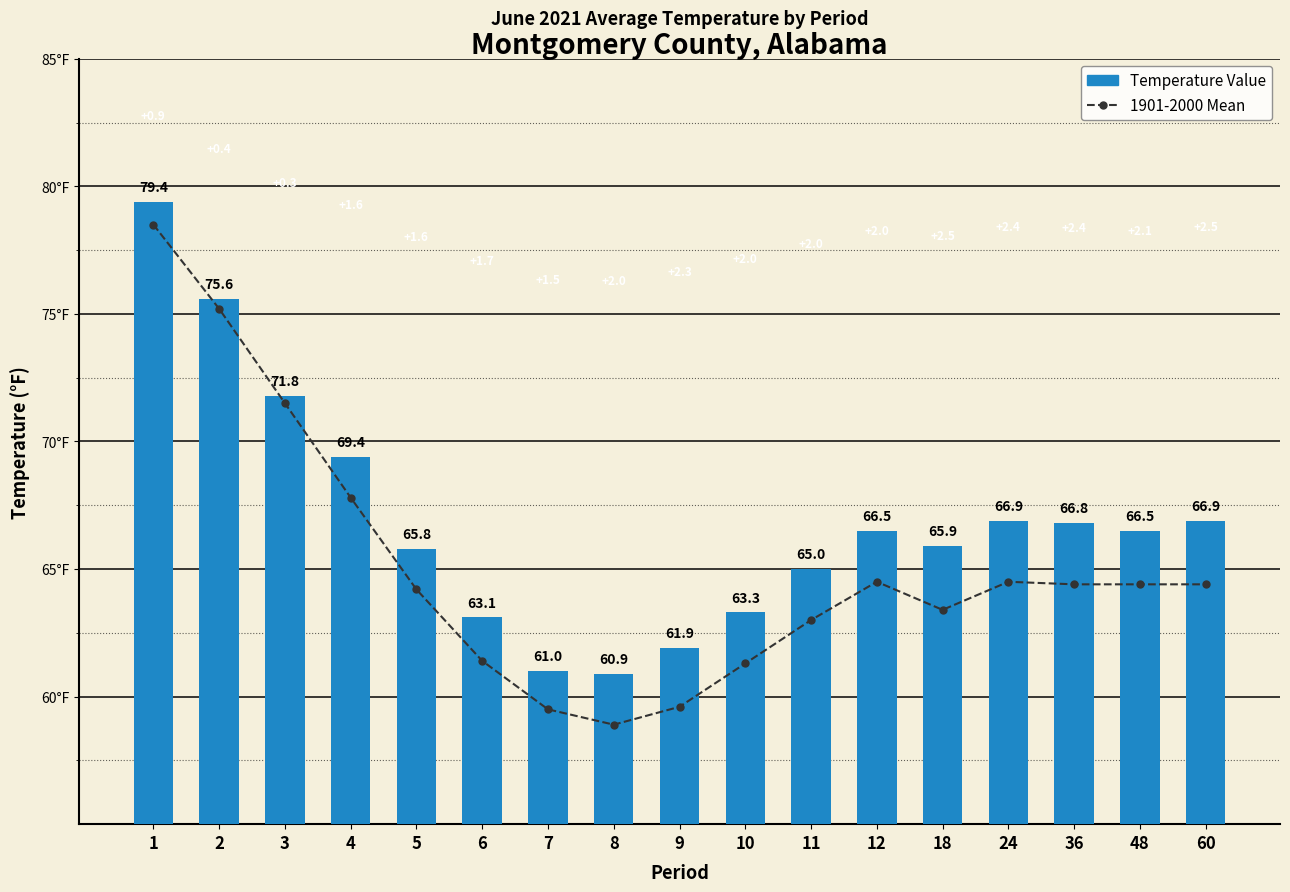

Does the chart contain any negative values?

No